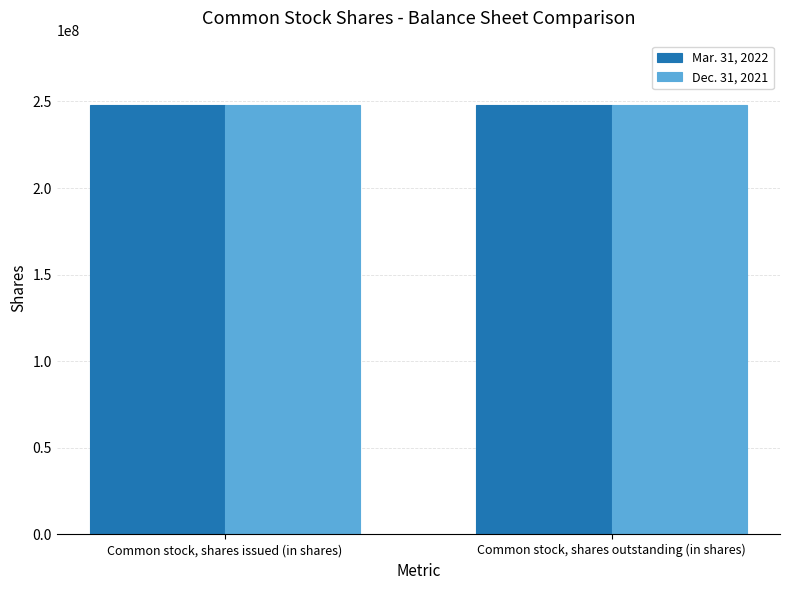

Reading right to left, transcribe all the data shown in this chart.

Mar. 31, 2022: 247881568	247881568
Dec. 31, 2021: 247758412	247758412